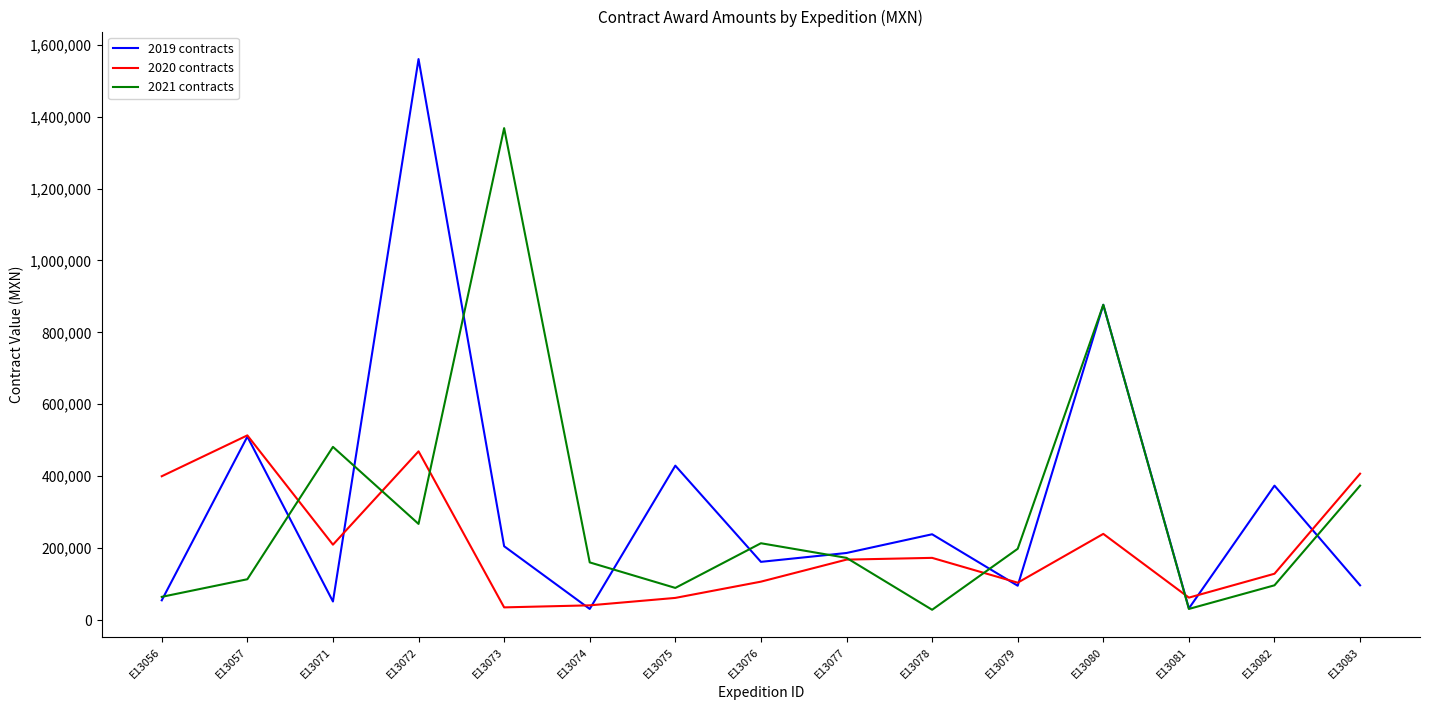

Rank the series by their average value, from lowest to highest.

2020 contracts, 2021 contracts, 2019 contracts